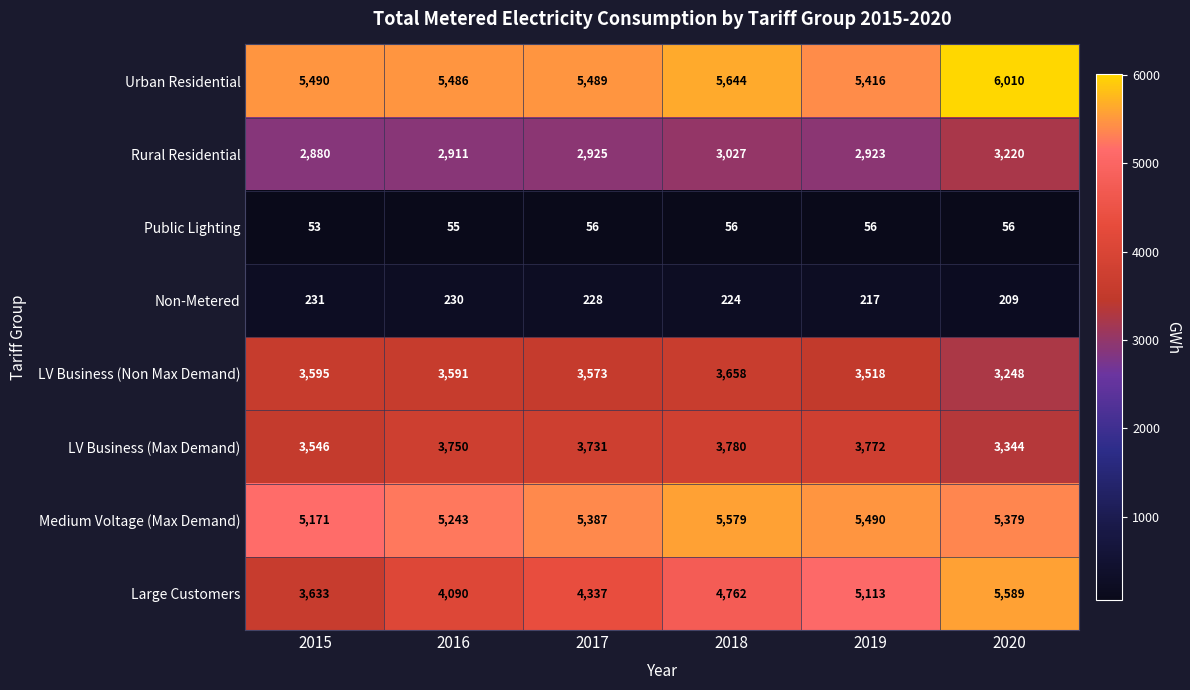

What is the sum of the Large Customers values at 2016 and 2019?

9203